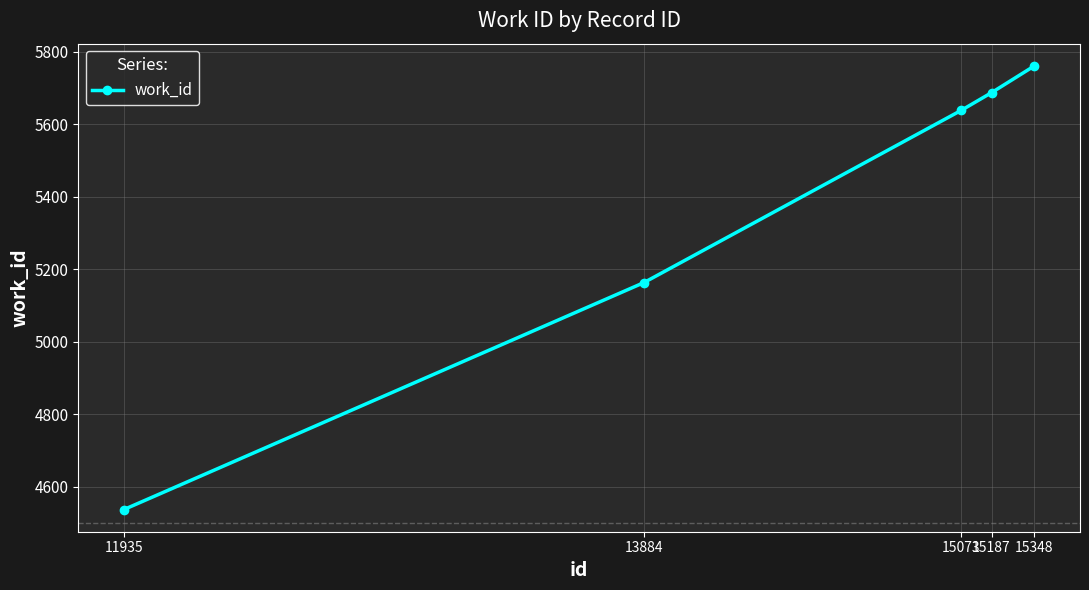

What is the minimum value shown in the chart?

4537